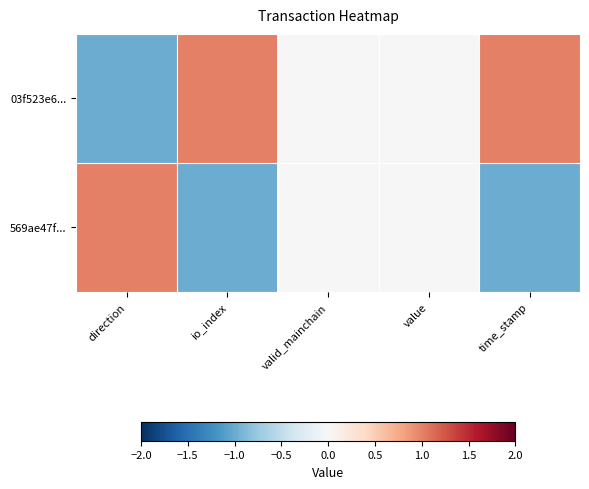

What is the spread (max minus min) of values at io_index?

2